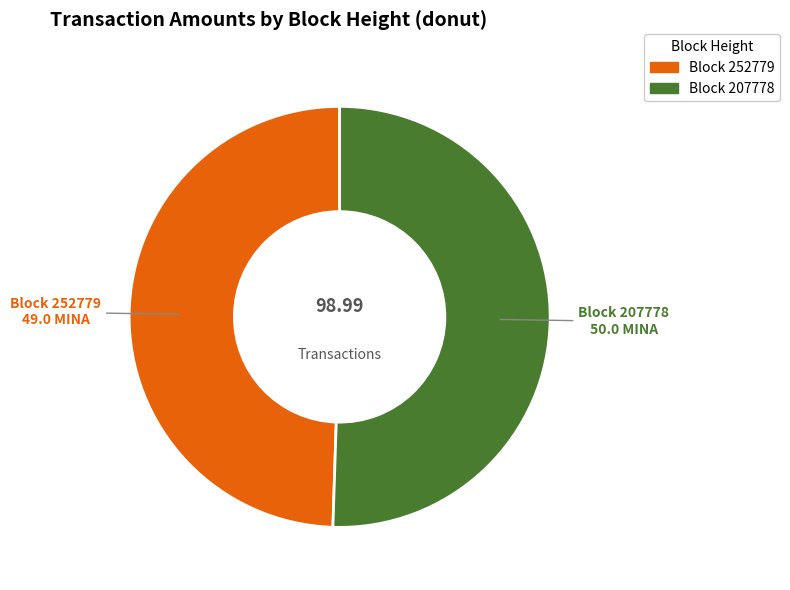

Does any single category account for the majority?

Yes